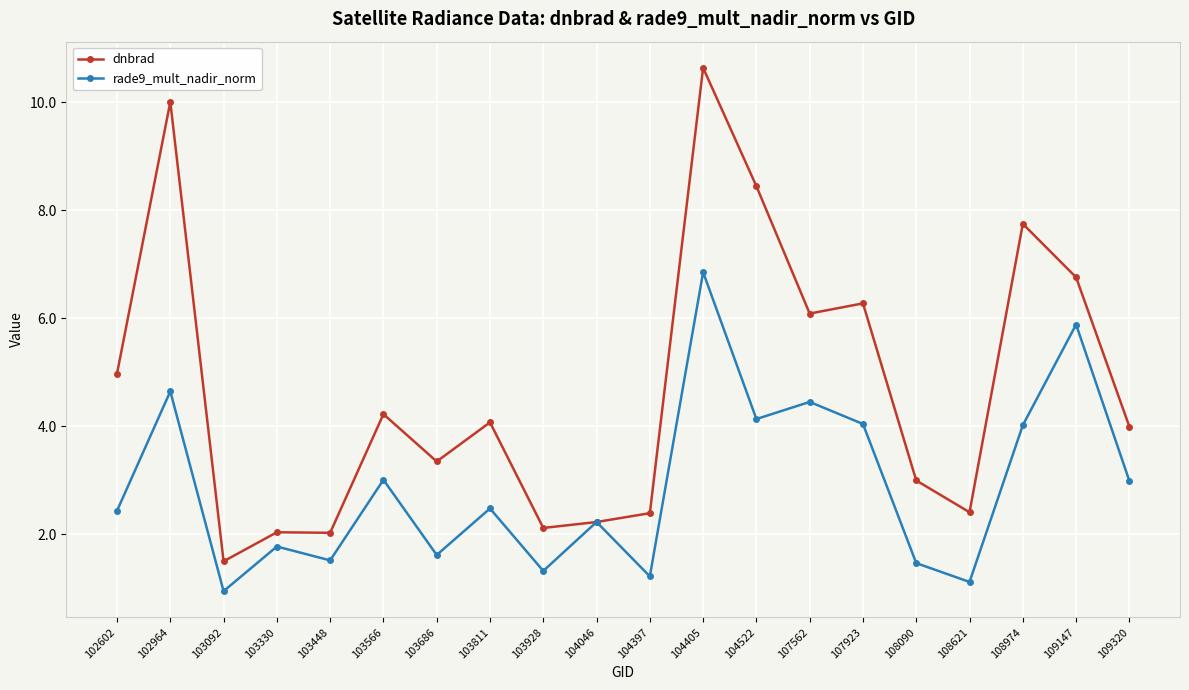

At how many categories does at least one series exceed 8?

3